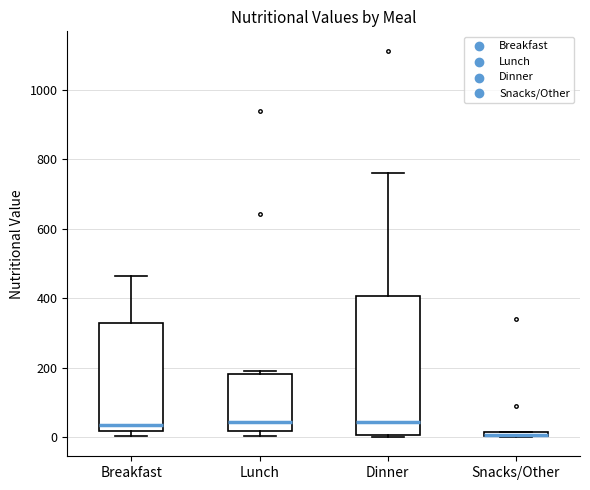

Where is the lower edge of the box for Lunch on the y-axis? The values are not printed on the chart, so give them approximately, as read against the axis.

20